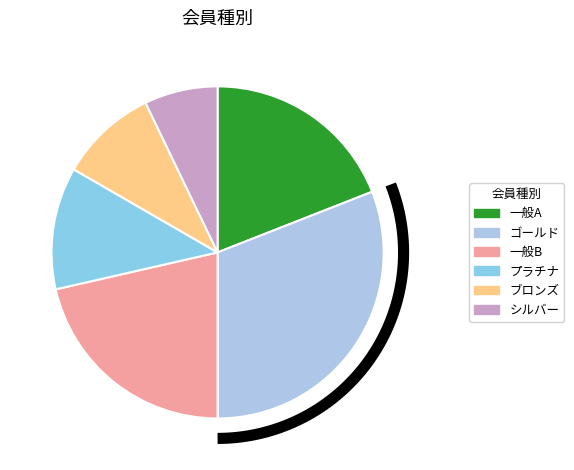

To the nearest percent, what is the average slice percentage?

17%